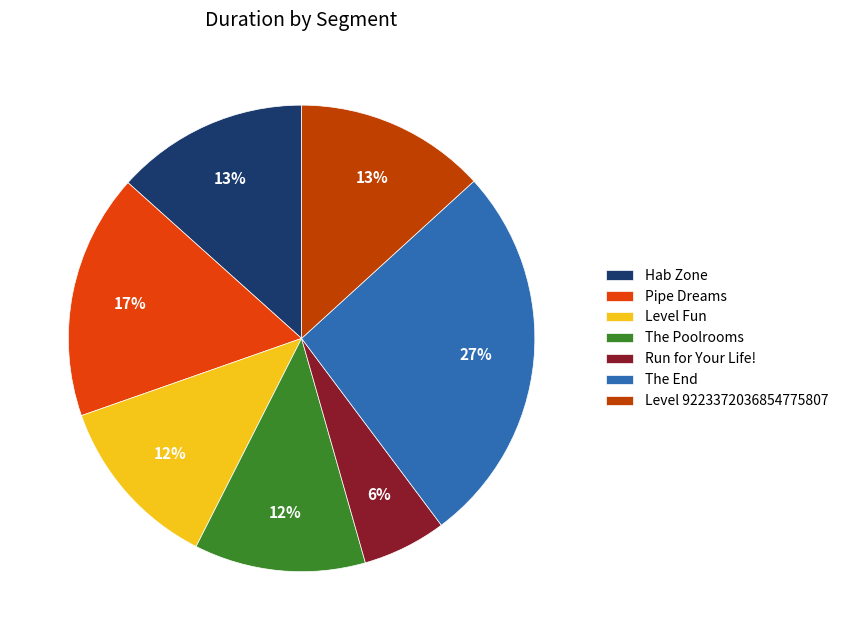

How many segments does this pie chart have?

7